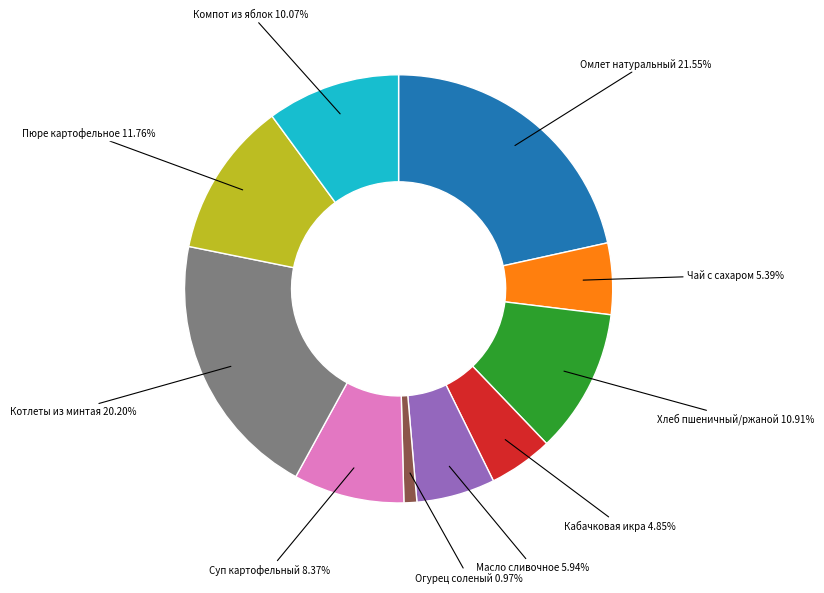

To the nearest percent, what portion does Суп картофельный represent?

8%